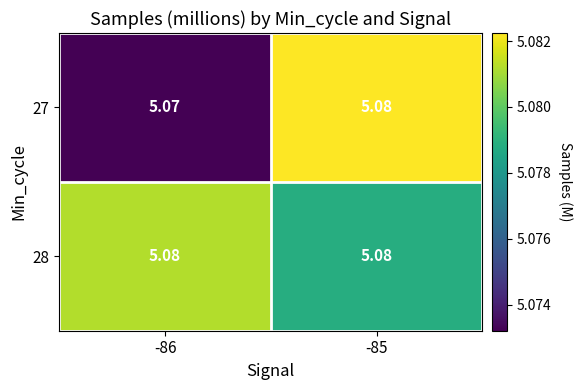

How many categories are shown in the chart?

2